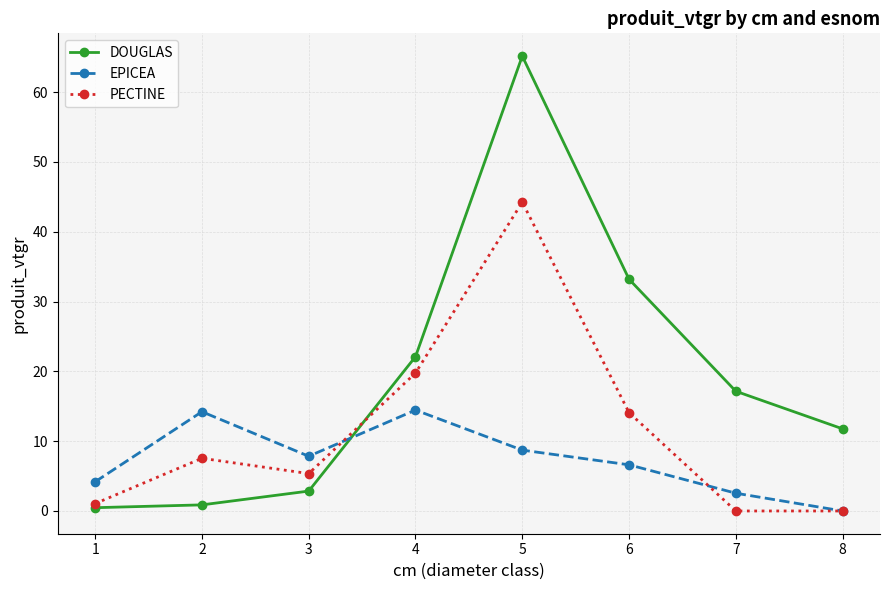

At which category does EPICEA reach its first local peak?

2